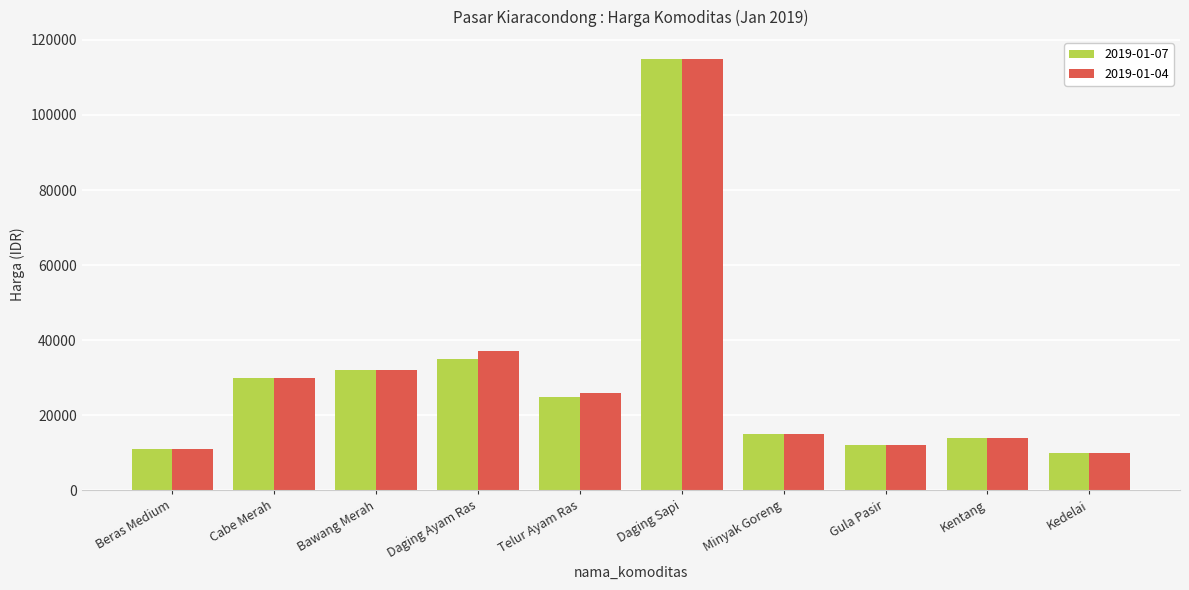

At which label does 2019-01-04 reach its minimum?

Kedelai